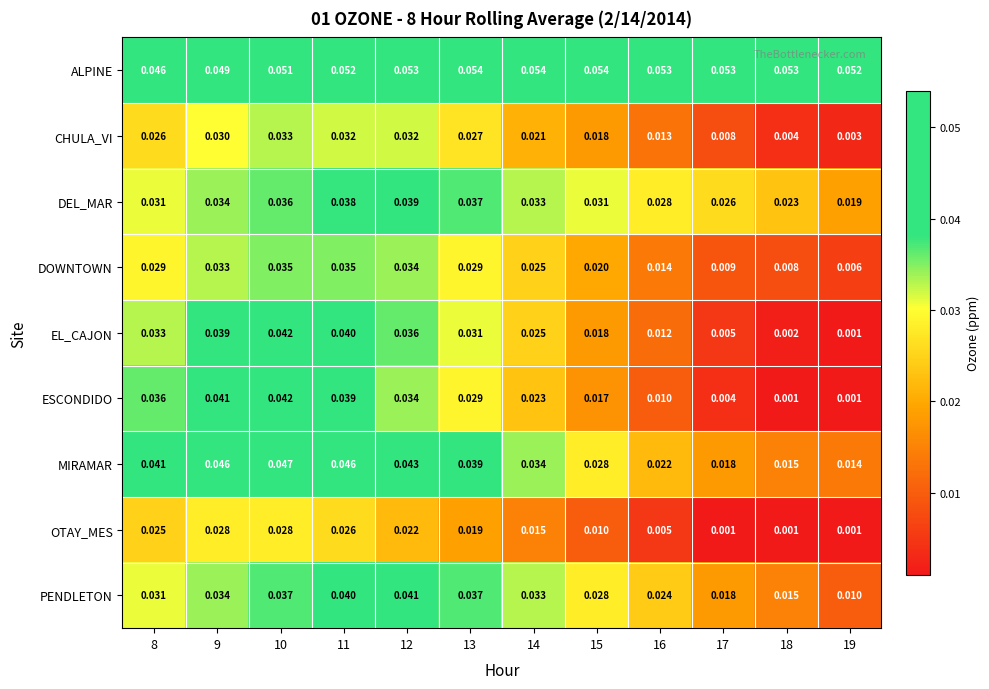

Which series changed the most between 15 and 16?

ESCONDIDO